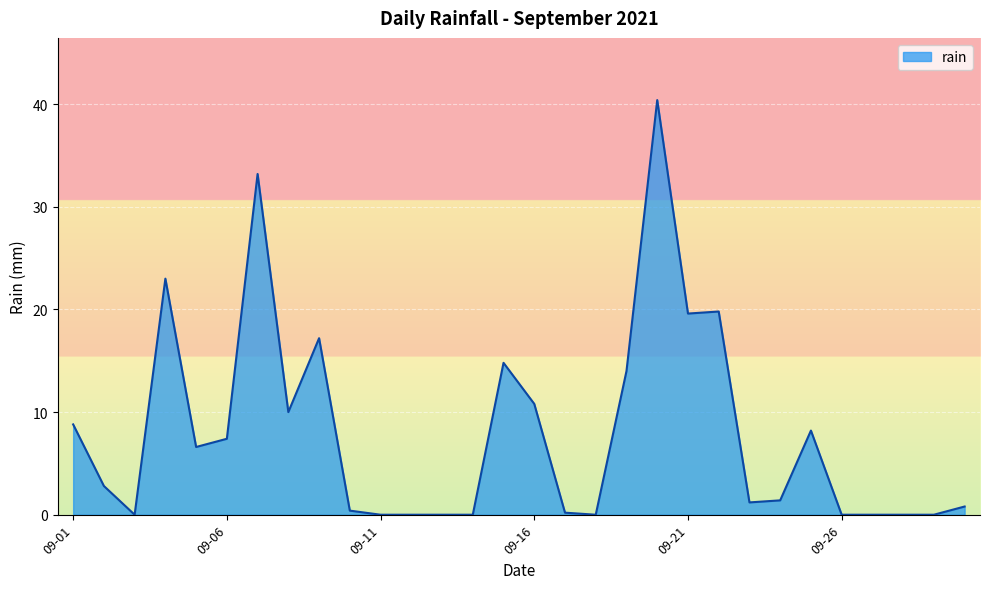

What is the difference between the second highest and minimum values?

33.2